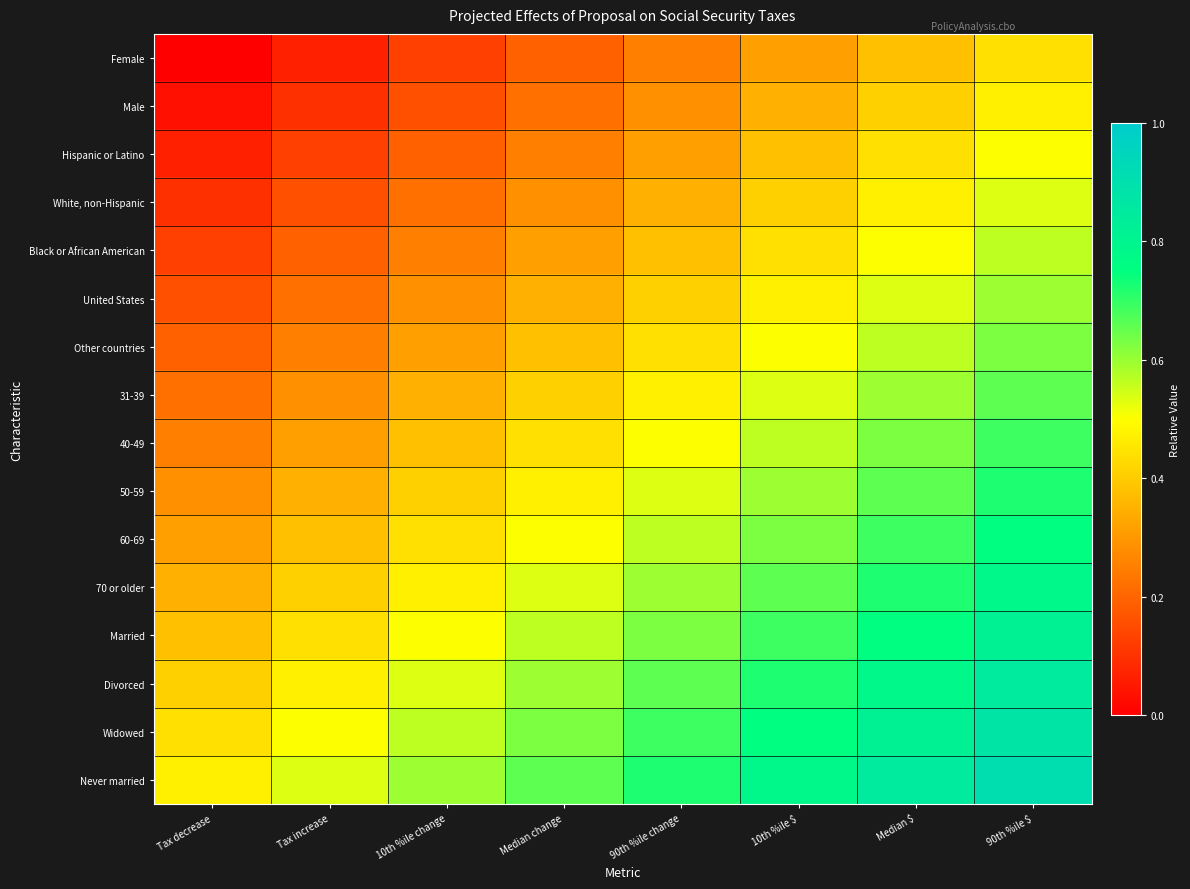

Rank the series by their maximum value, from lowest to highest.

Female, Male, Hispanic or Latino, White, non-Hispanic, Black or African American, United States, Other countries, 31-39, 40-49, 50-59, 60-69, 70 or older, Married, Divorced, Widowed, Never married